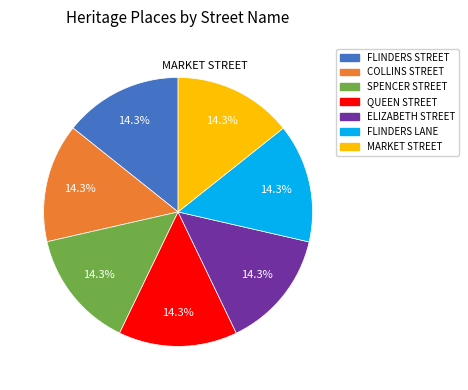

Approximately how many times larger is the value at FLINDERS STREET compared to MARKET STREET?

1.0